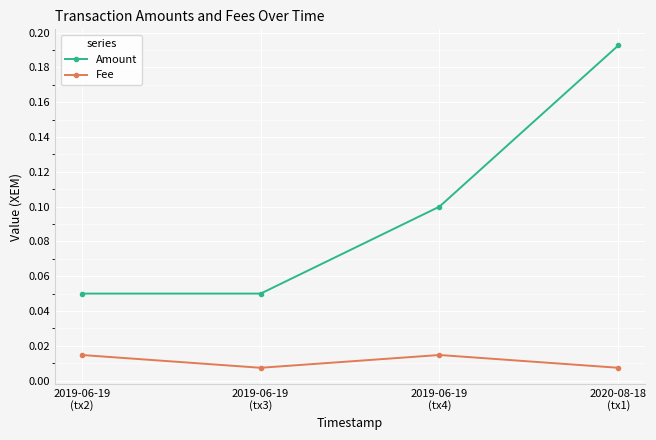

How many distinct data groups are displayed?

2